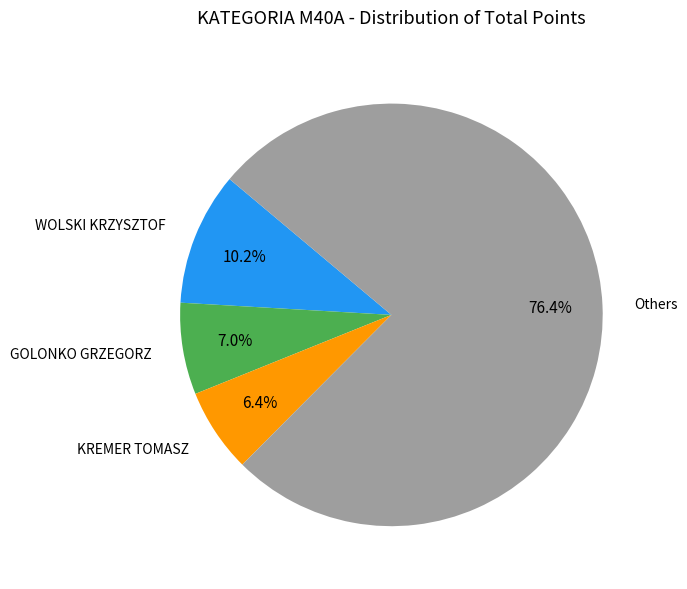

Does KREMER TOMASZ represent more than half of the total?

No